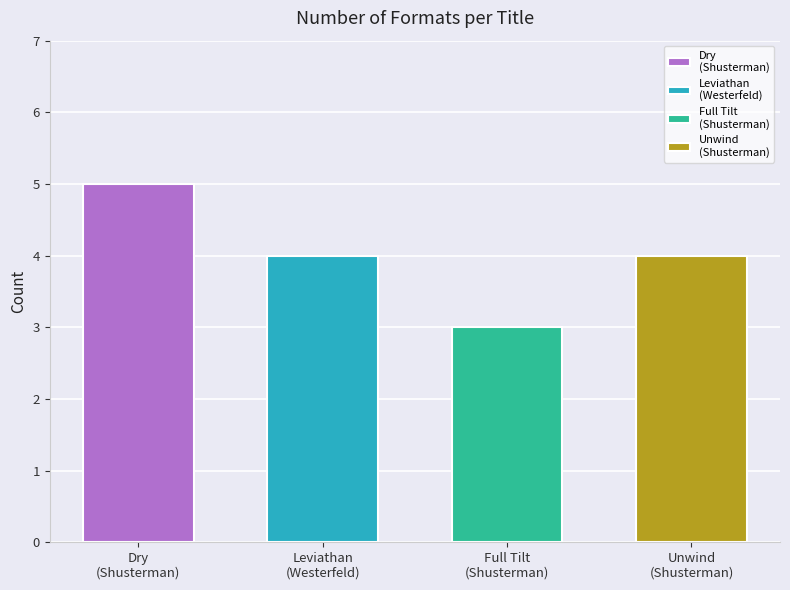

Rank the categories by value from lowest to highest.

Neal Shusterman (Full Tilt), Scott Westerfeld (Leviathan), Neal Shusterman (Unwind), Neal Shusterman & Jarrod Shusterman (Dry)